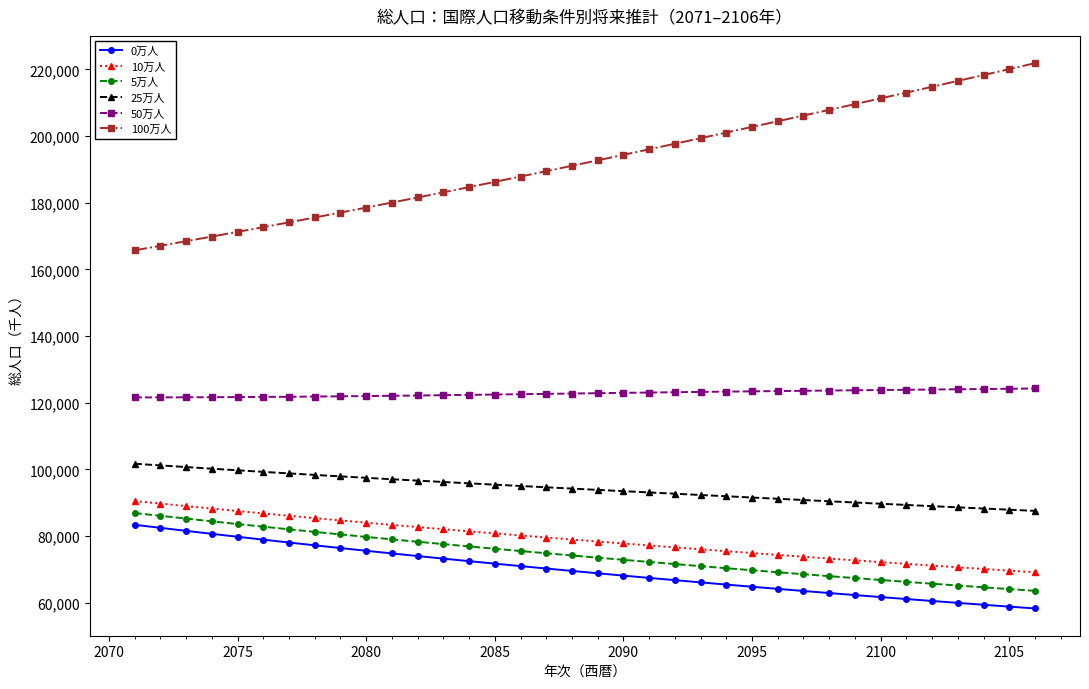

What is the smallest value displayed?

58251.7